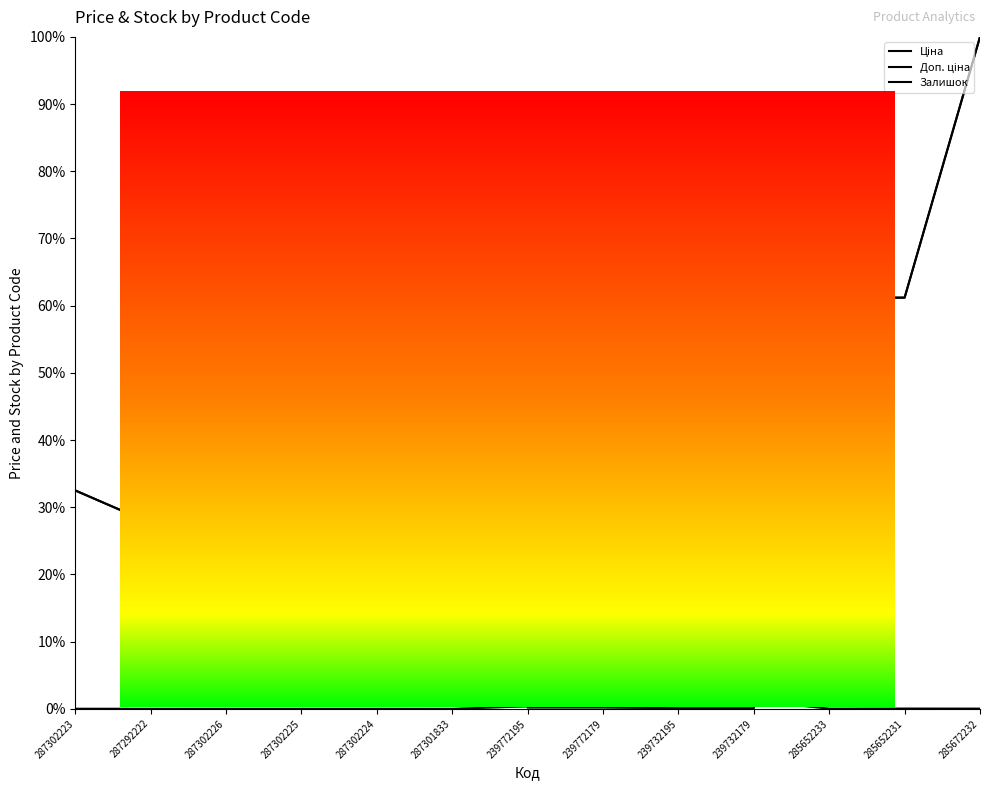

At which label does Доп. ціна first exceed 32?

287302223